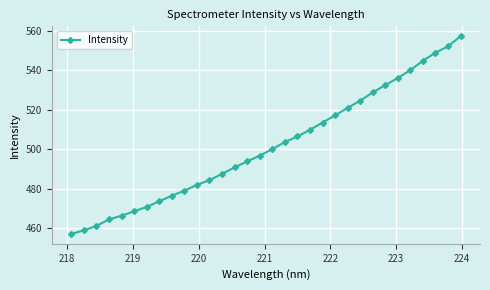

What is the difference between the maximum and second lowest values?

98.1